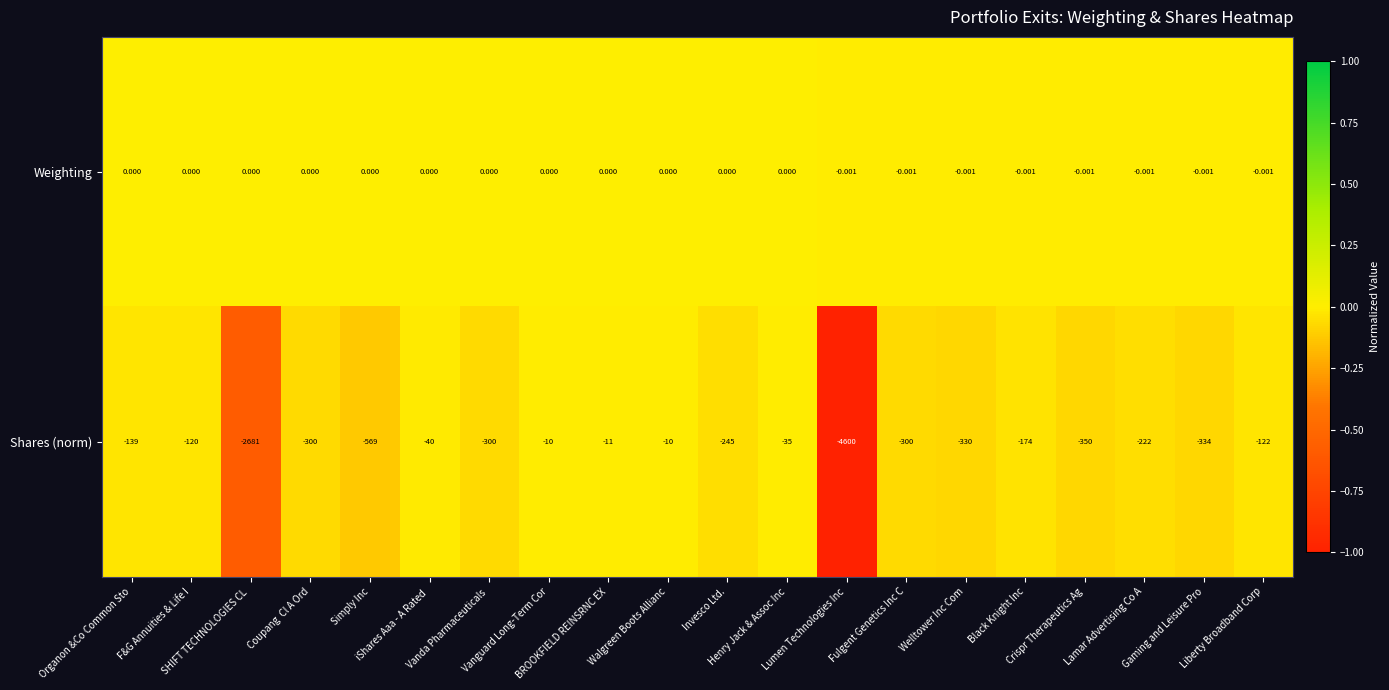

Which series has the largest total across all categories?

Weighting